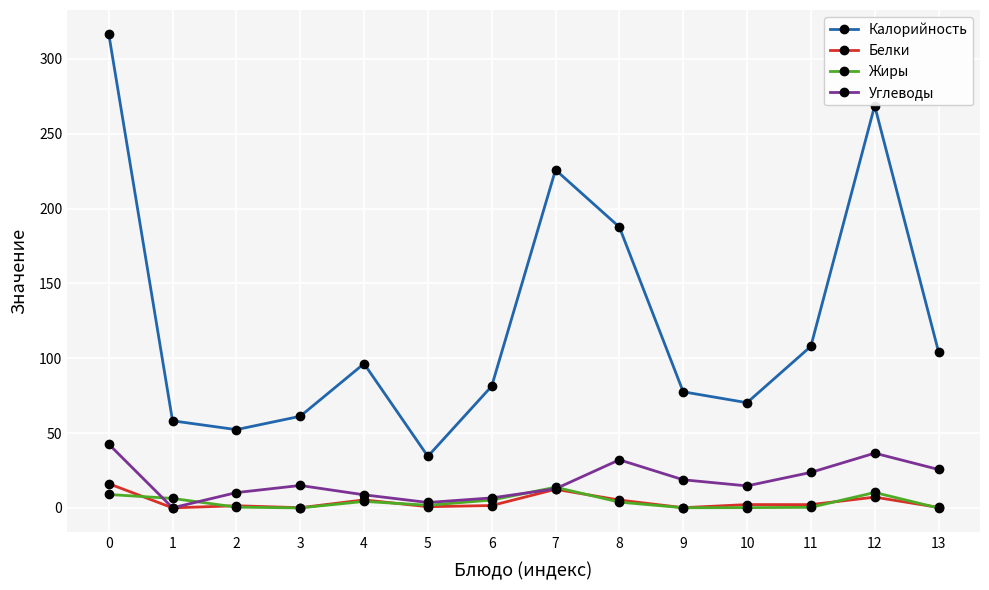

Which series changed the most between 5 and 8?

Калорийность